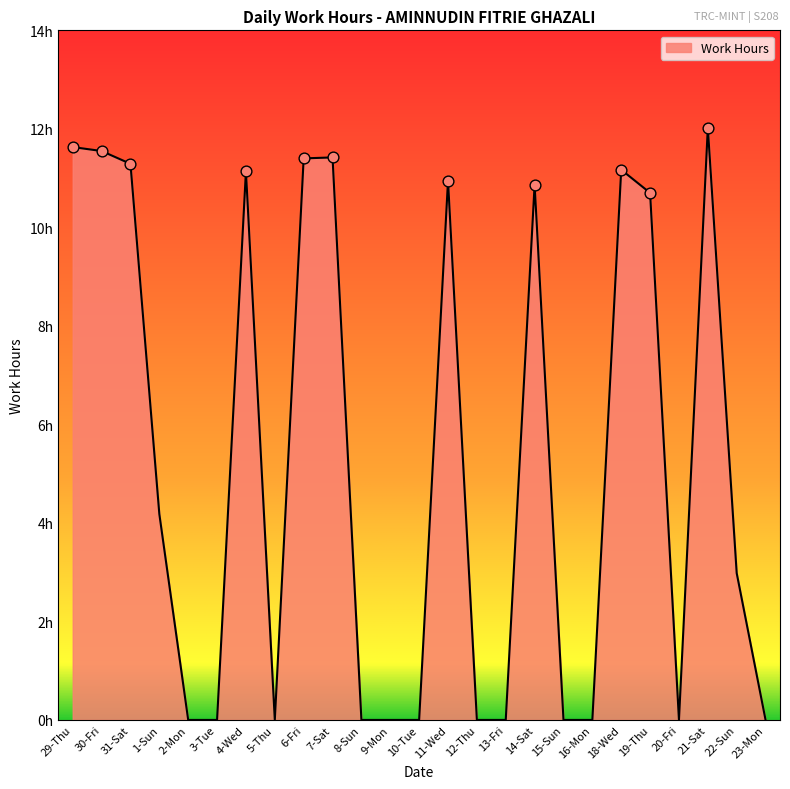

Which has a higher value, 23-Mon or 22-Sun?

22-Sun